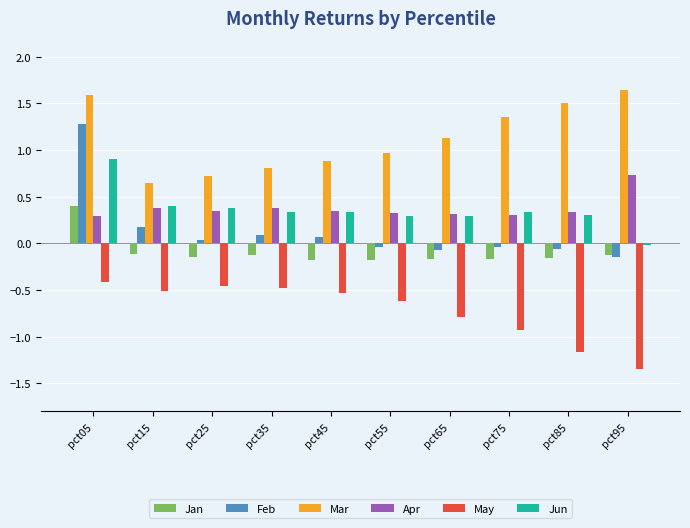

What is the sum of all Jan values?

-1.0